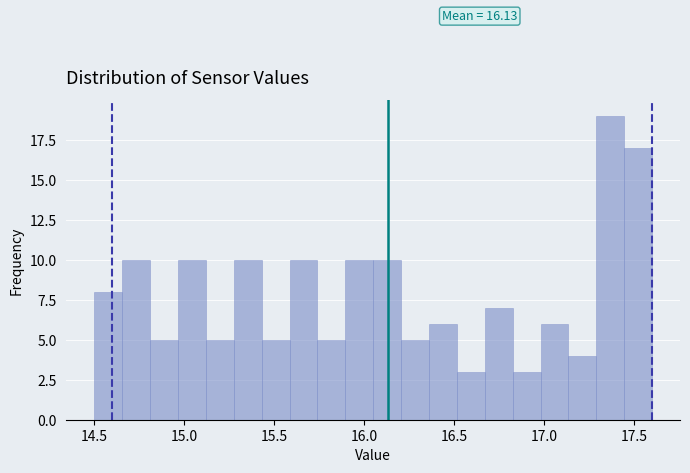

Read against the x-axis, roughly where is the centre of the tallest bar?

17.35